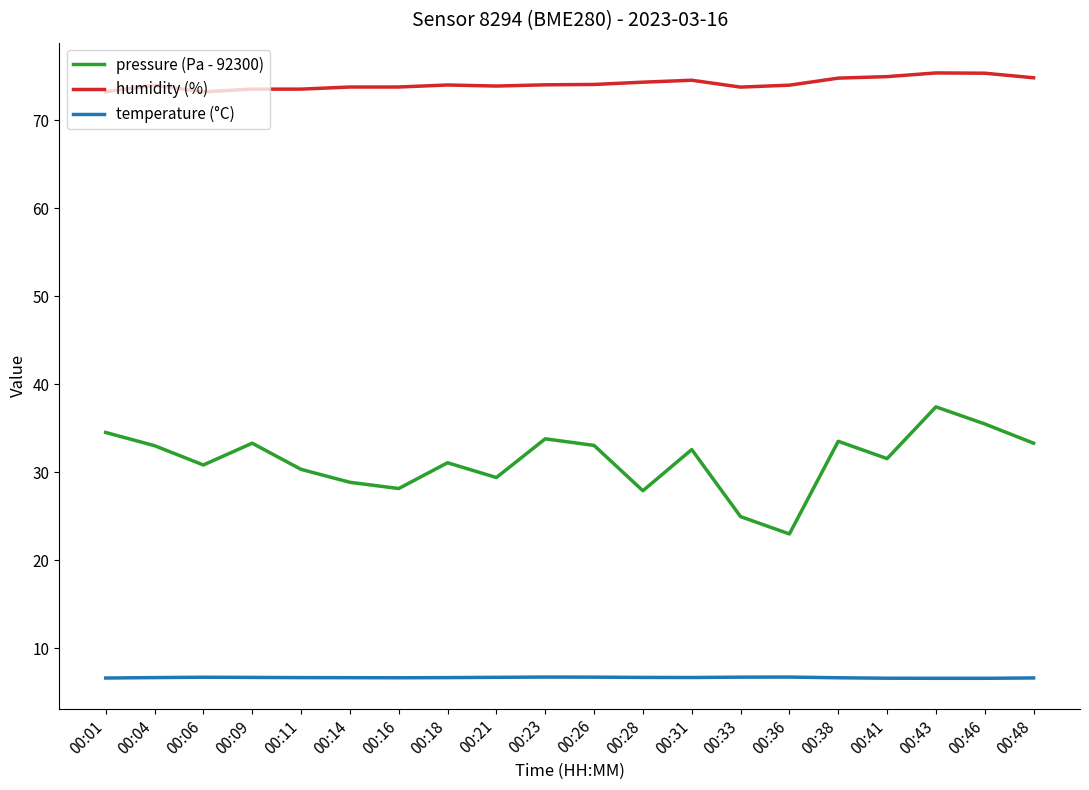

Rank the series by their maximum value, from lowest to highest.

temperature (°C), pressure (Pa - 92300), humidity (%)